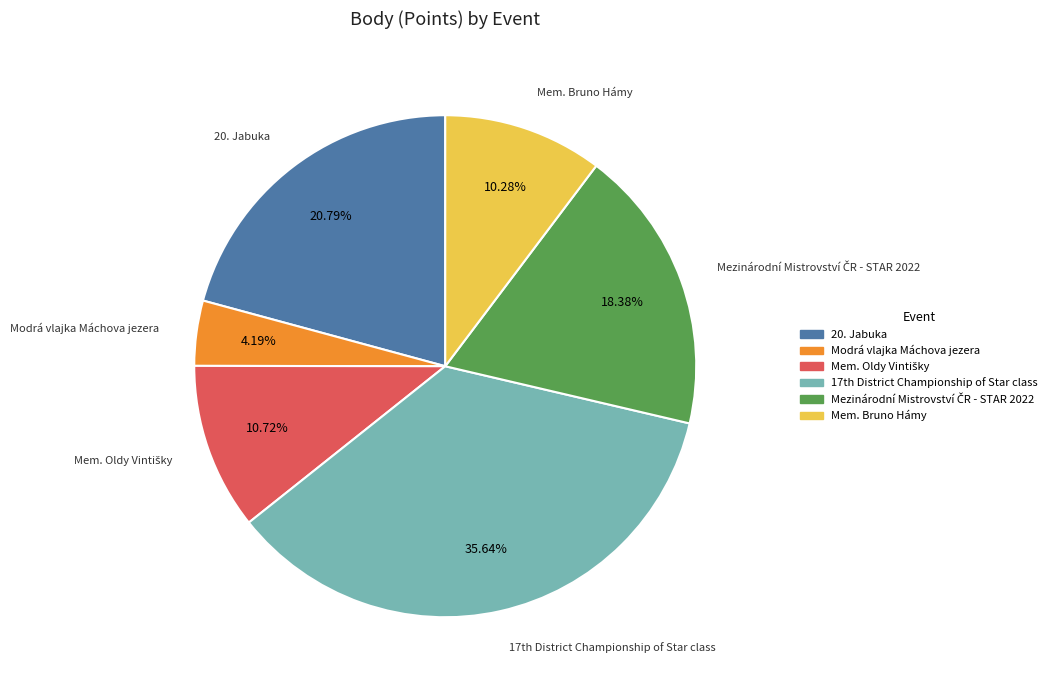

What percentage is the Modrá vlajka Máchova jezera slice, to the nearest percent?

4%